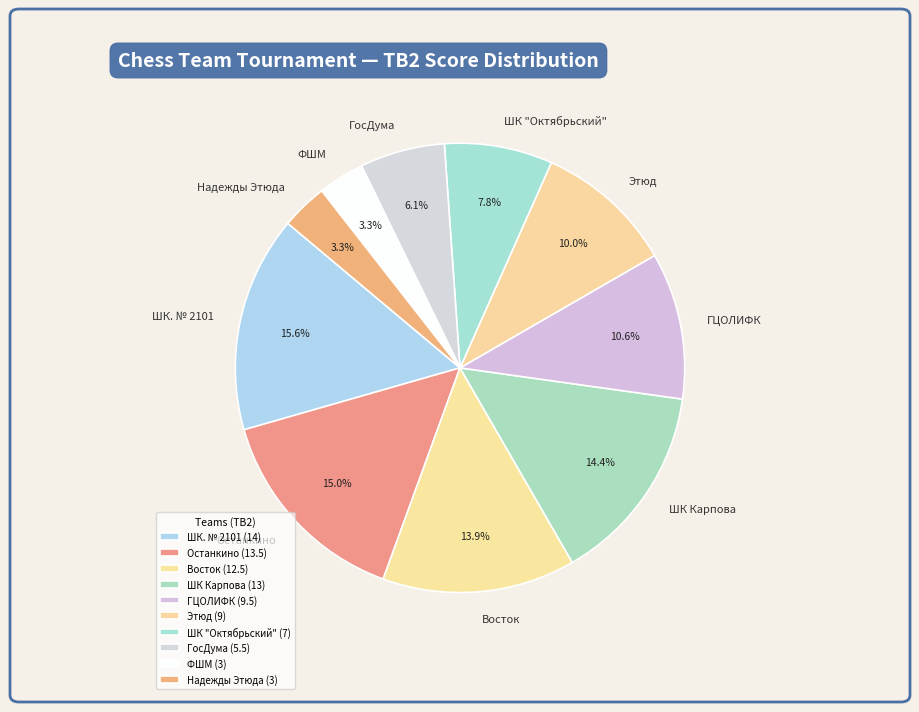

Between Восток and Надежды Этюда, which is larger?

Восток